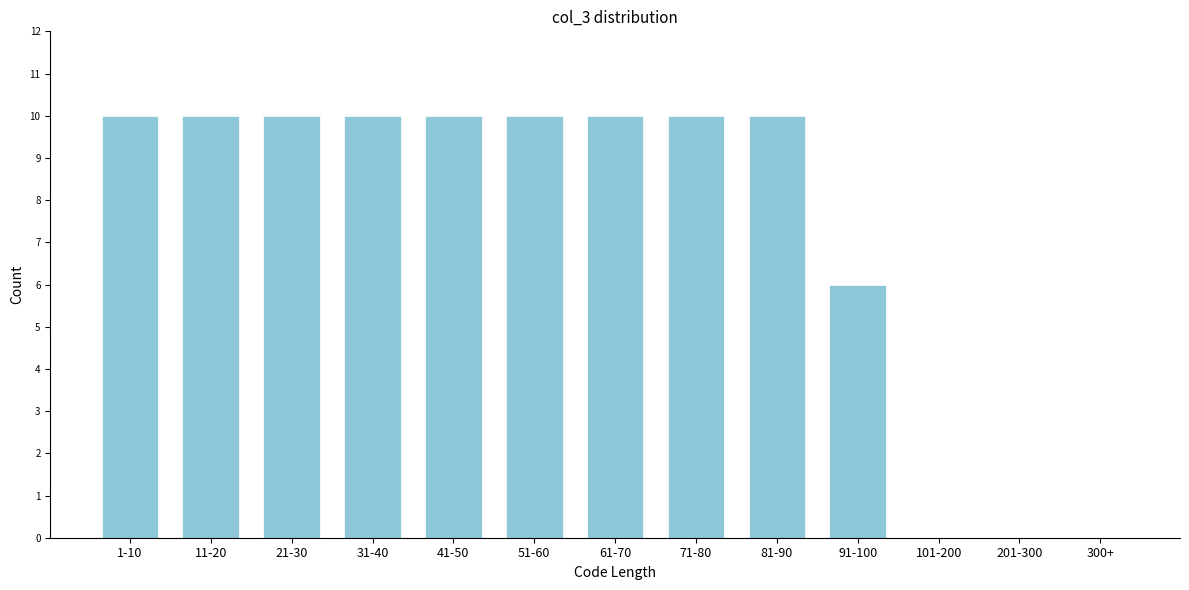

Reading right to left, transcribe all the data shown in this chart.

300+=0	201-300=0	101-200=0	91-100=6	81-90=10	71-80=10	61-70=10	51-60=10	41-50=10	31-40=10	21-30=10	11-20=10	1-10=10